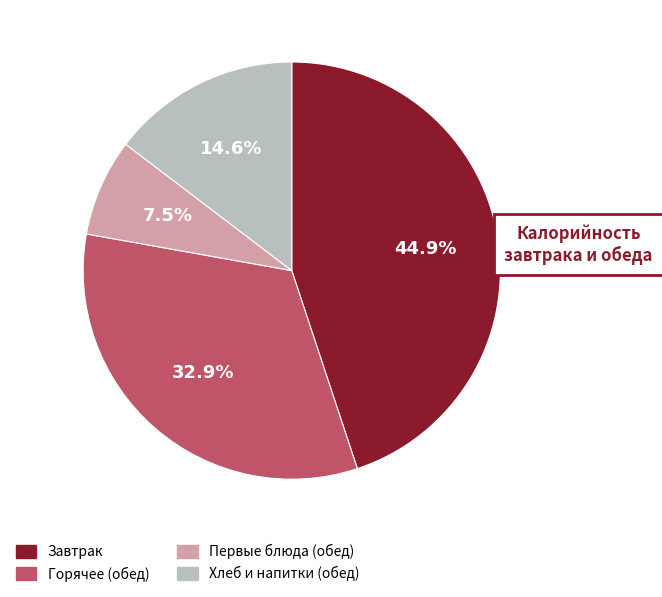

To the nearest percent, what is the difference between the largest and smallest slice percentages?

37%